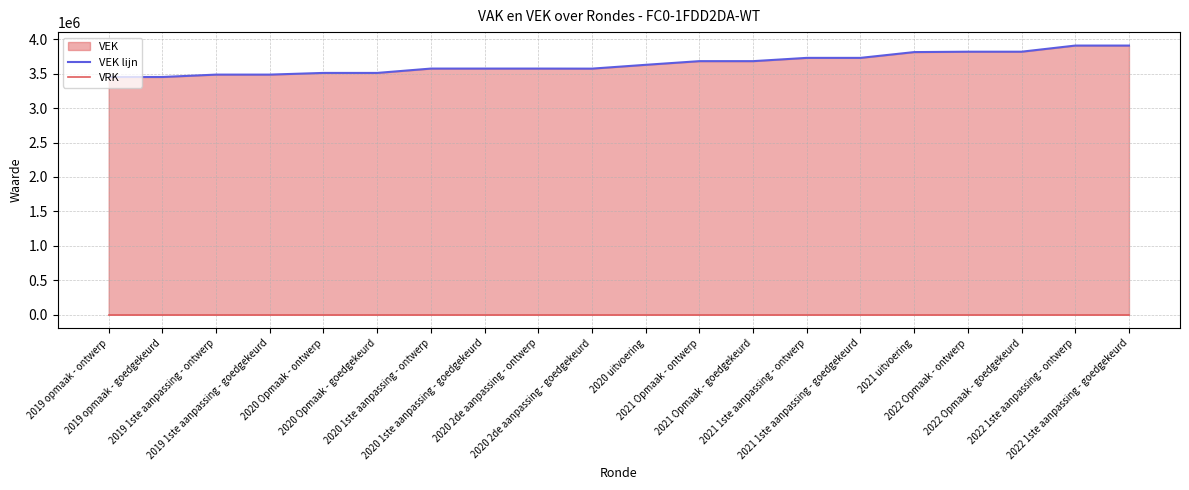

Does the chart have visible grid lines?

Yes